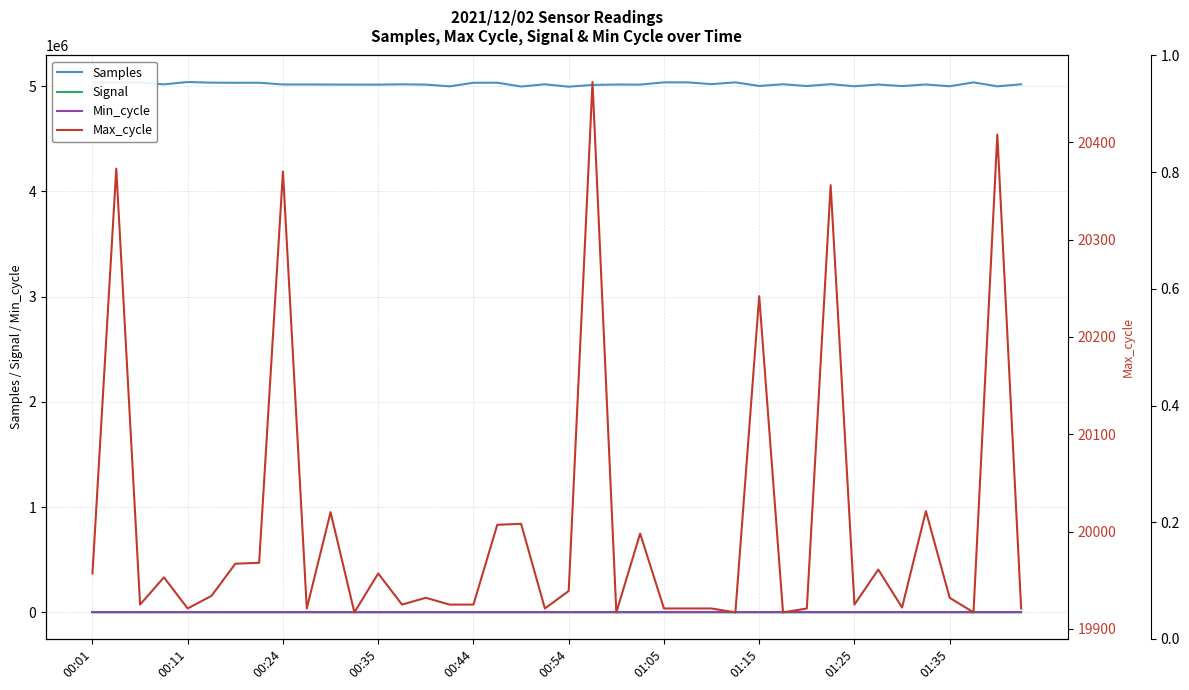

How many values in the Samples series exceed 5017487?

19